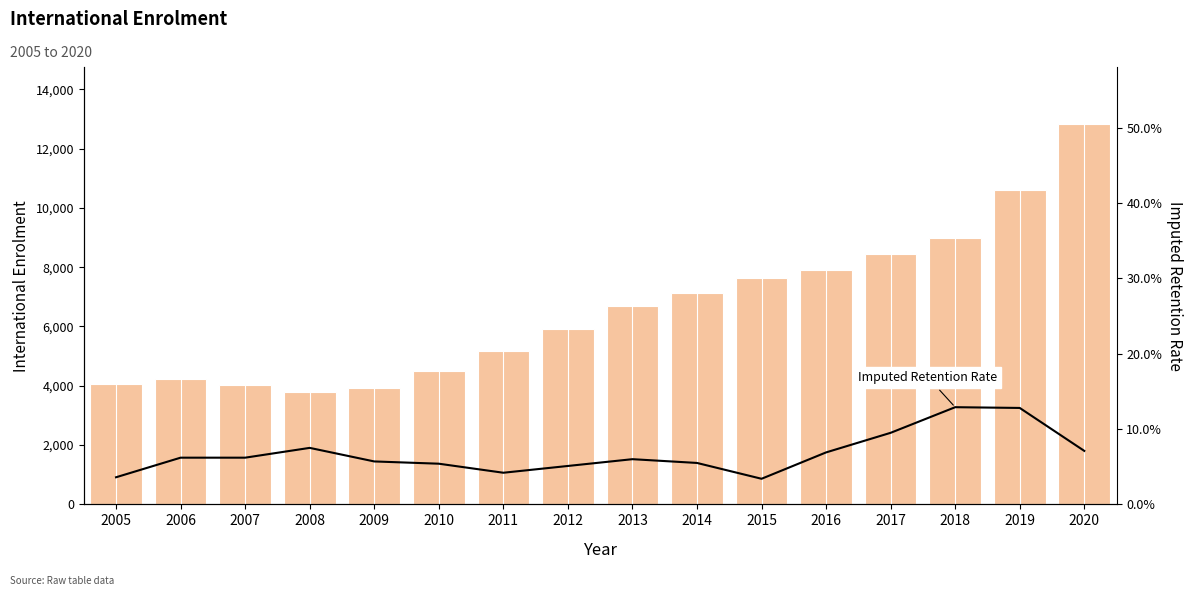

What is the value of the International Enrolment bar at the 2nd from the left?

4224.0